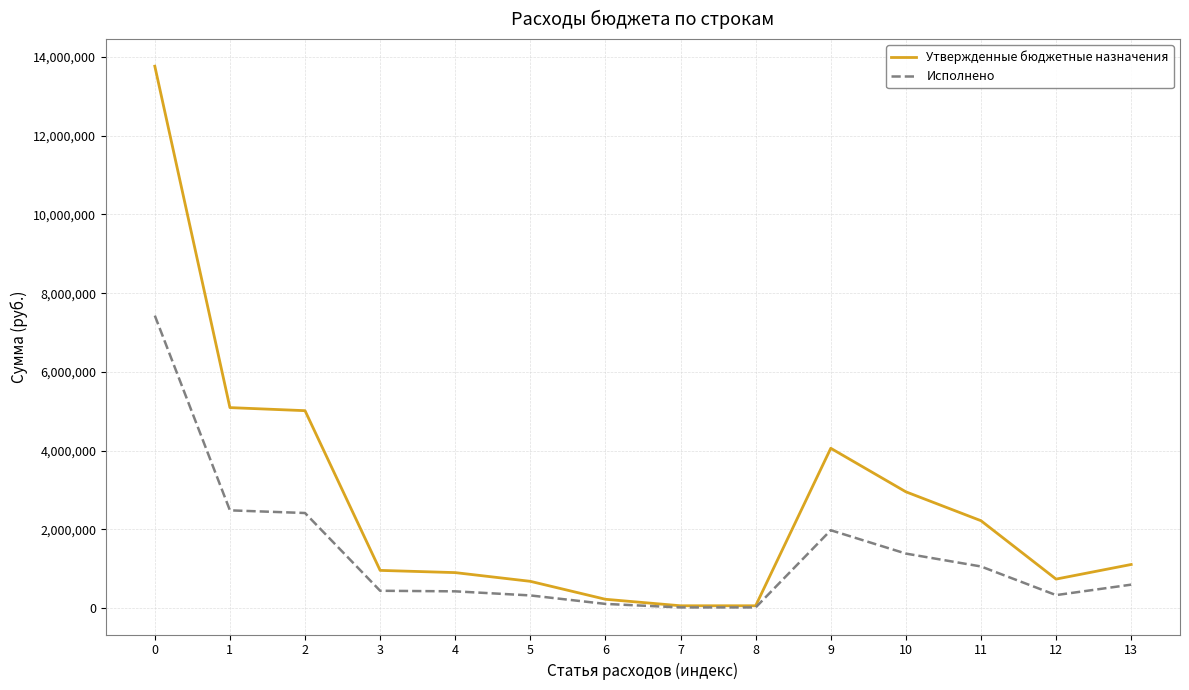

Which series has the widest spread of values?

Утвержденные бюджетные назначения